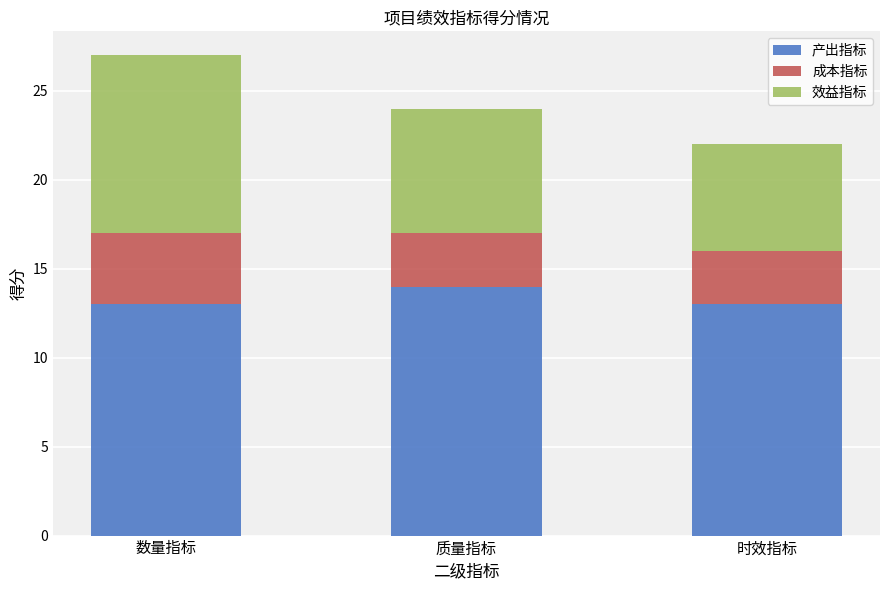

What are all the series names shown in the legend?

产出指标, 成本指标, 效益指标